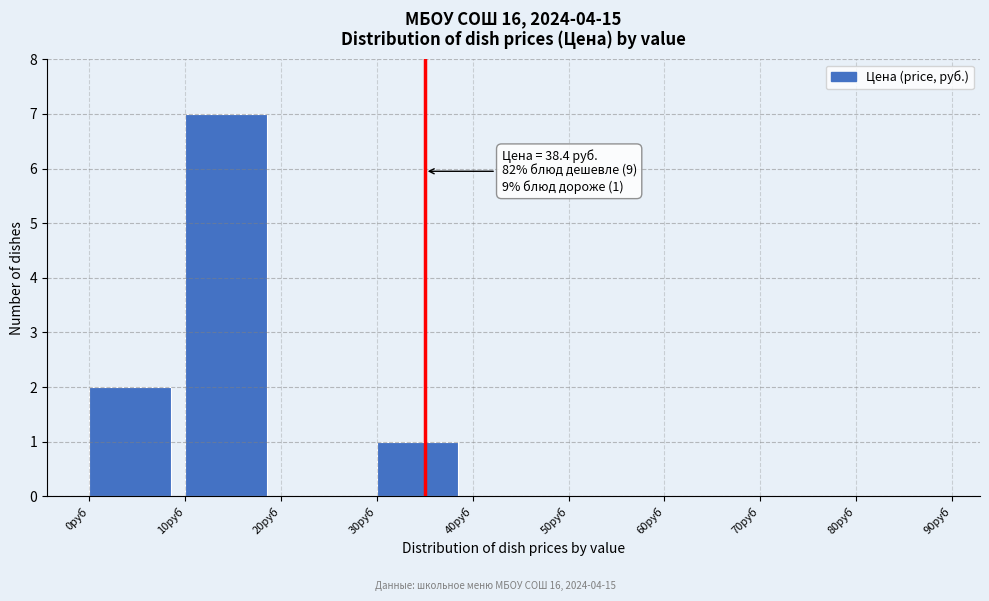

Over which range of the x-axis is the bar tallest?

10 to 20